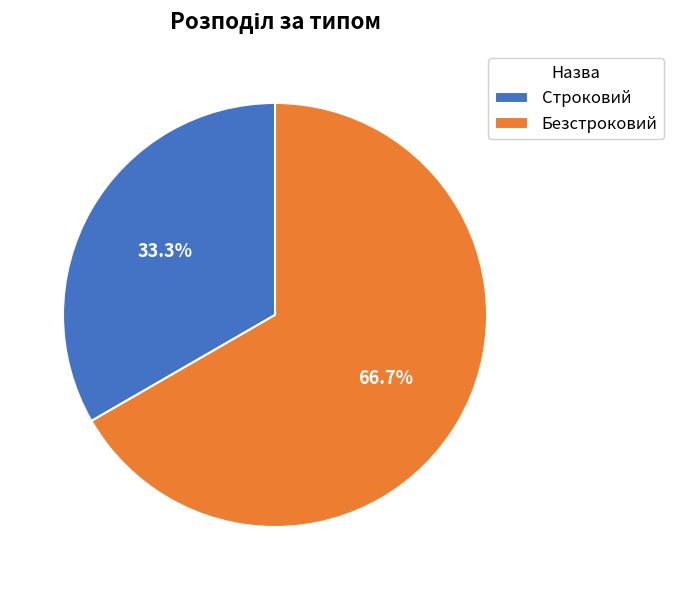

What is the smallest slice in the pie chart?

Строковий